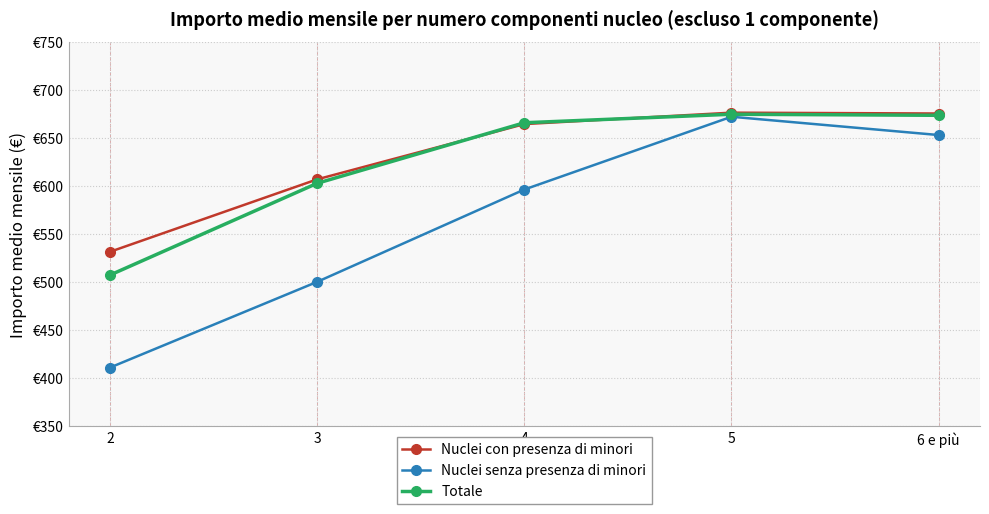

Which series changed the most between 3 and 5?

Nuclei senza presenza di minori